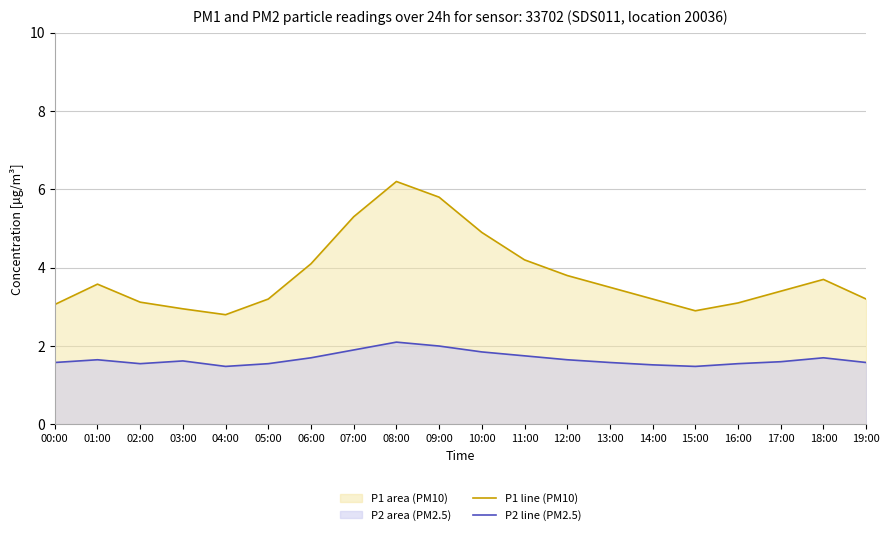

What position from the right is 00:00?

20